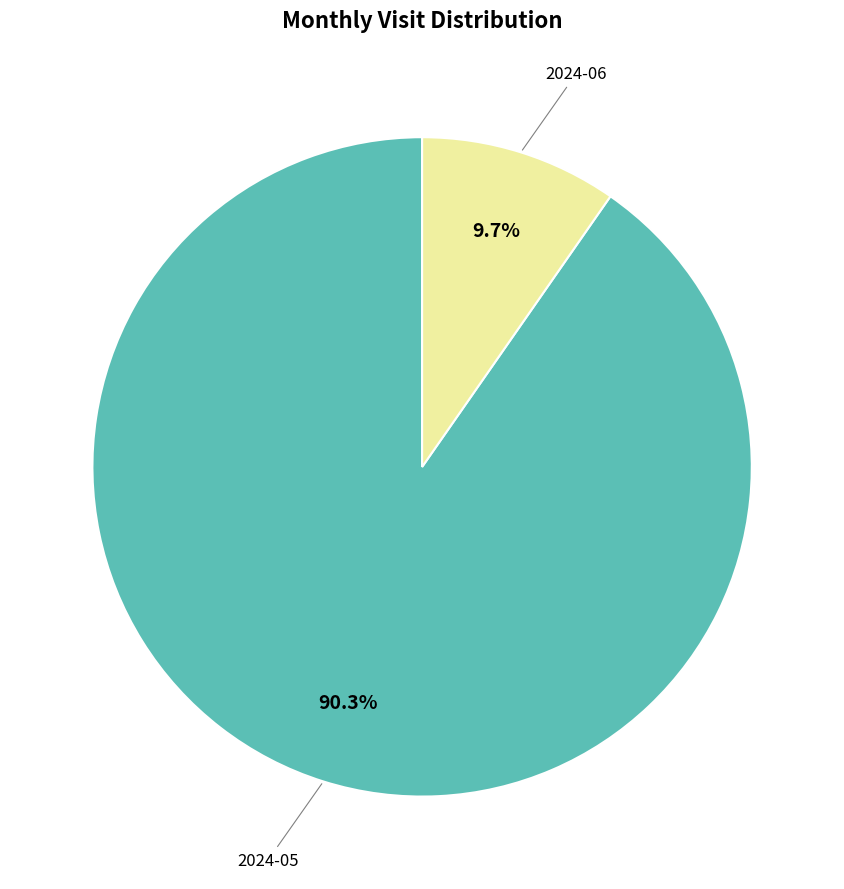

Is there a majority slice in this chart?

Yes